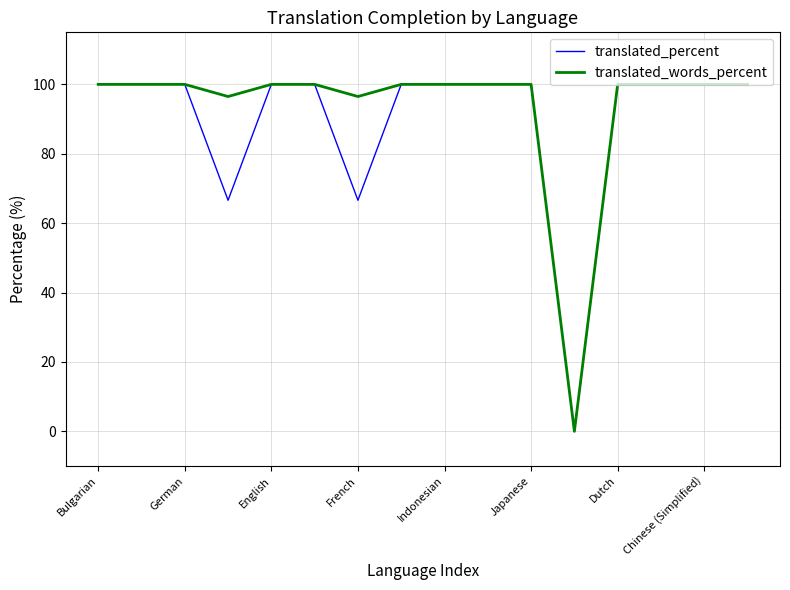

What is the maximum value shown in the chart?

100.0